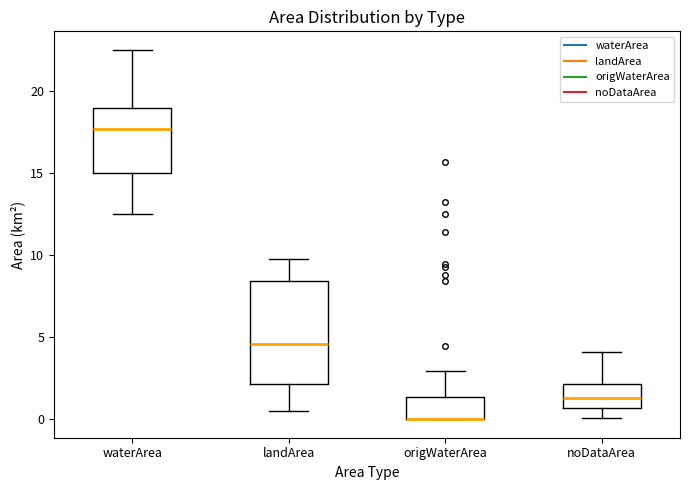

Where does the upper whisker of the box for waterArea end on the y-axis? The values are not printed on the chart, so give them approximately, as read against the axis.

22.5